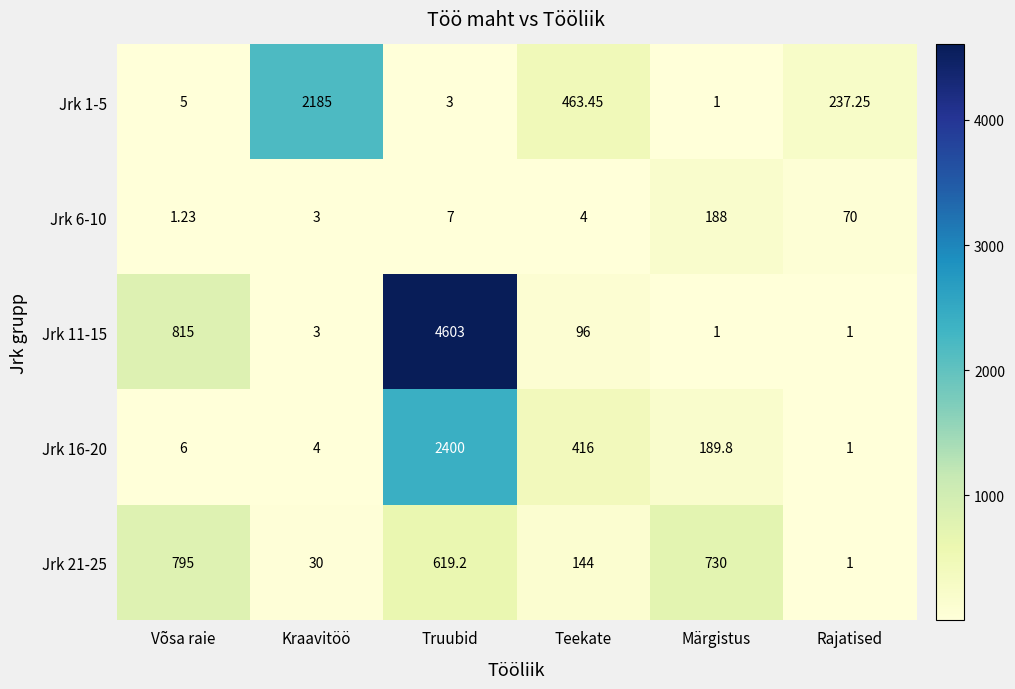

Which series has the largest total across all categories?

Jrk 11-15